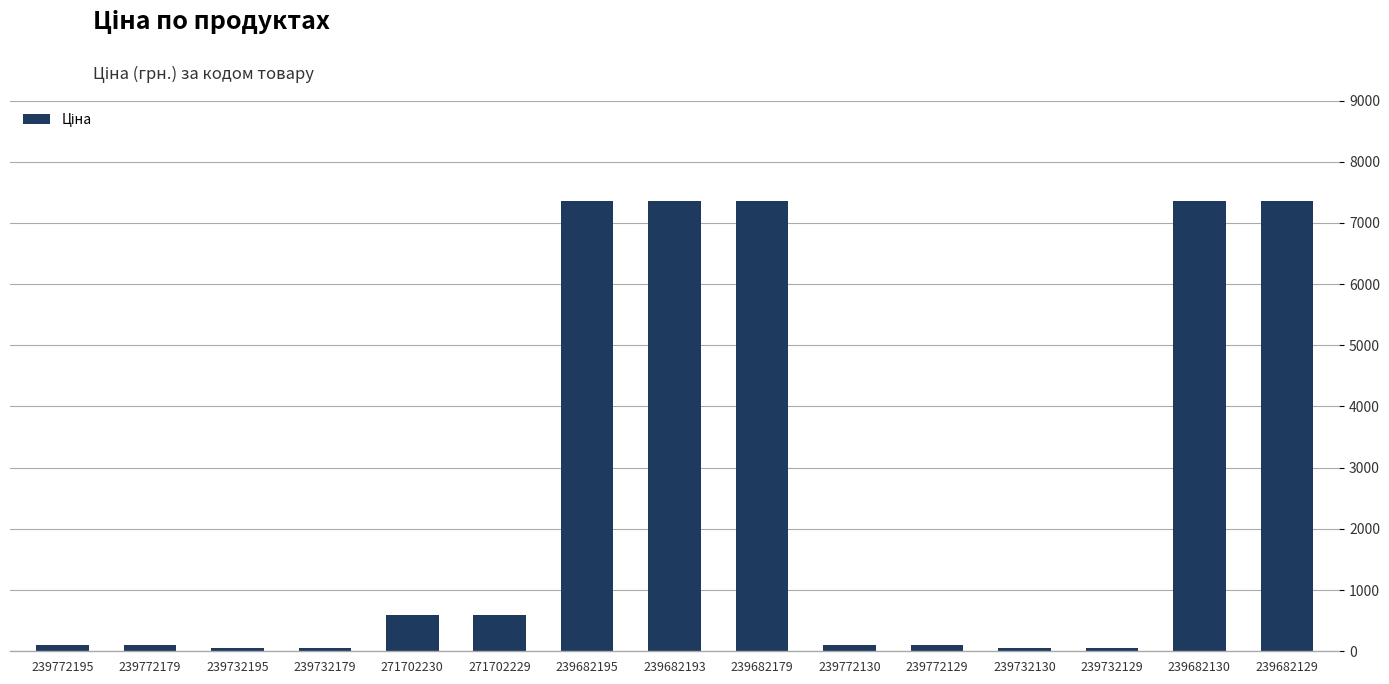

What is the minimum value shown in the chart?

55.3